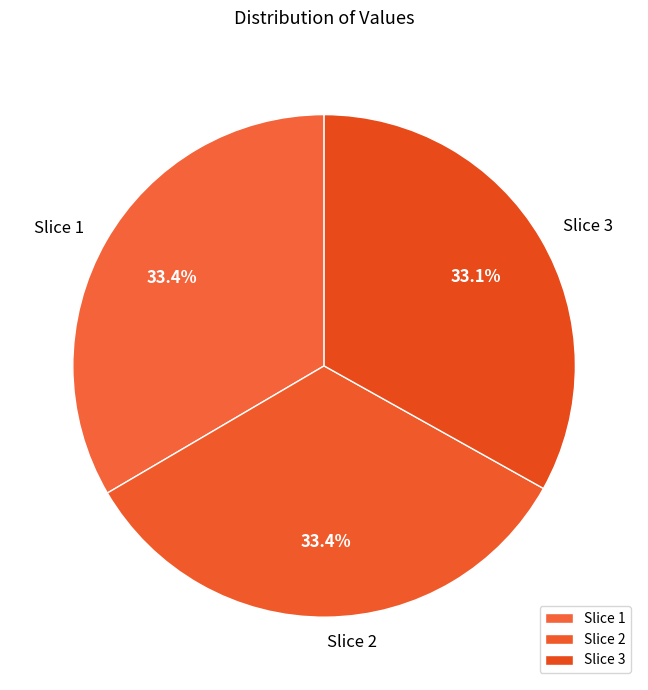

Combined, what portion of the pie is Slice 2 and Slice 3?

66.6%